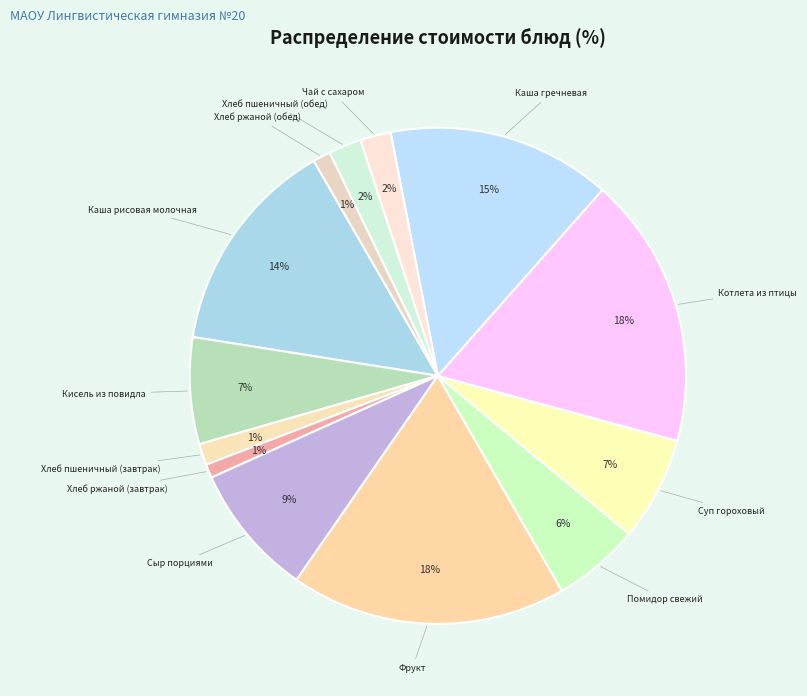

The Фрукт slice represents 18% of the pie. True or false?

True